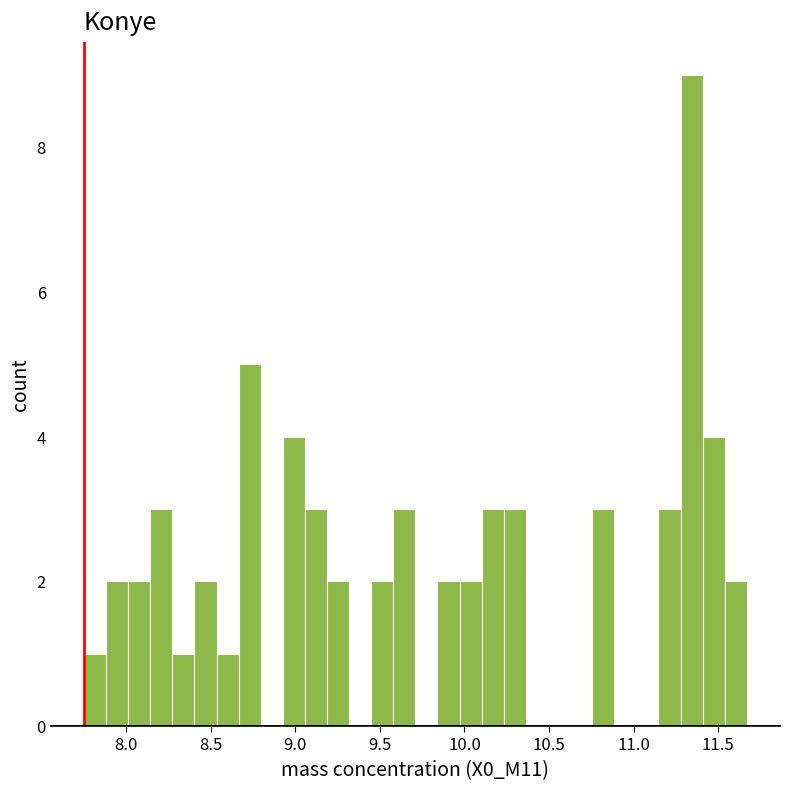

Around what value on the x-axis is the tallest bar? Give the approximate position of its centre, as read against the axis.

11.35